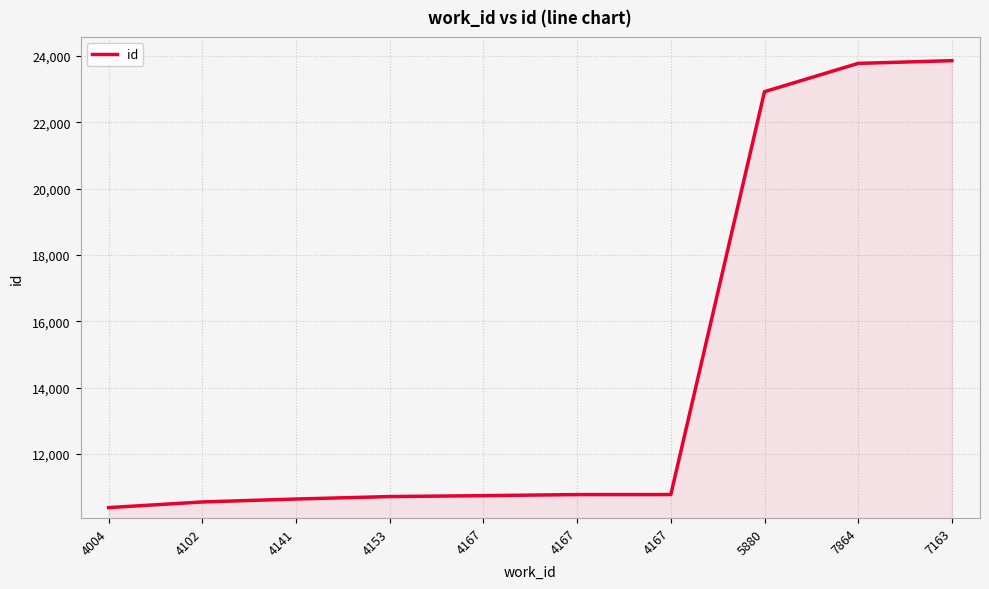

How many distinct data groups are displayed?

1